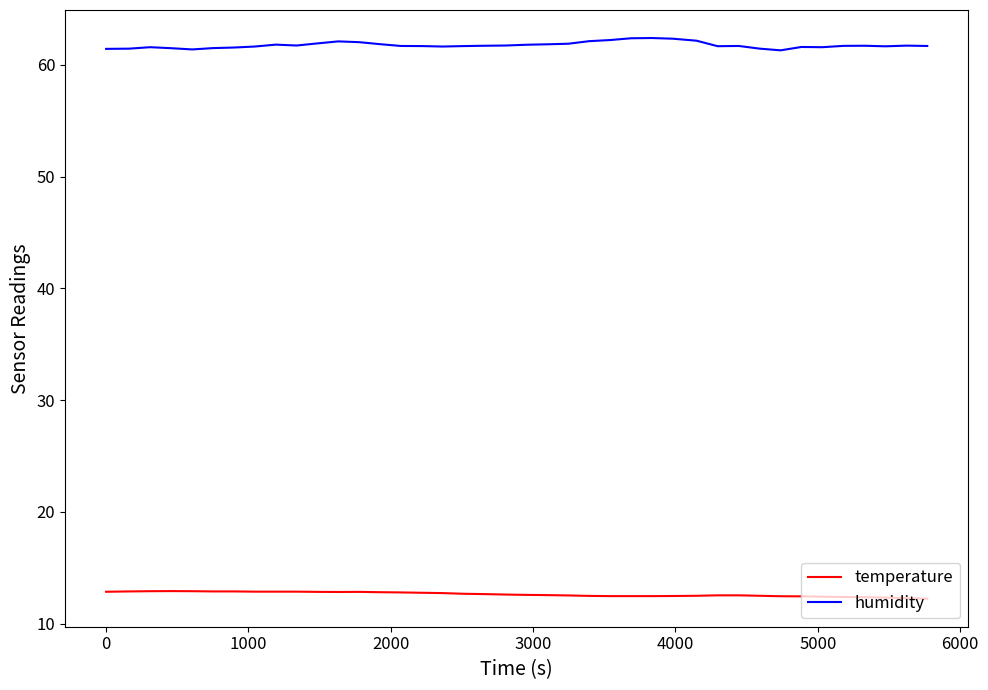

True or false: humidity and temperature intersect in this chart.

False